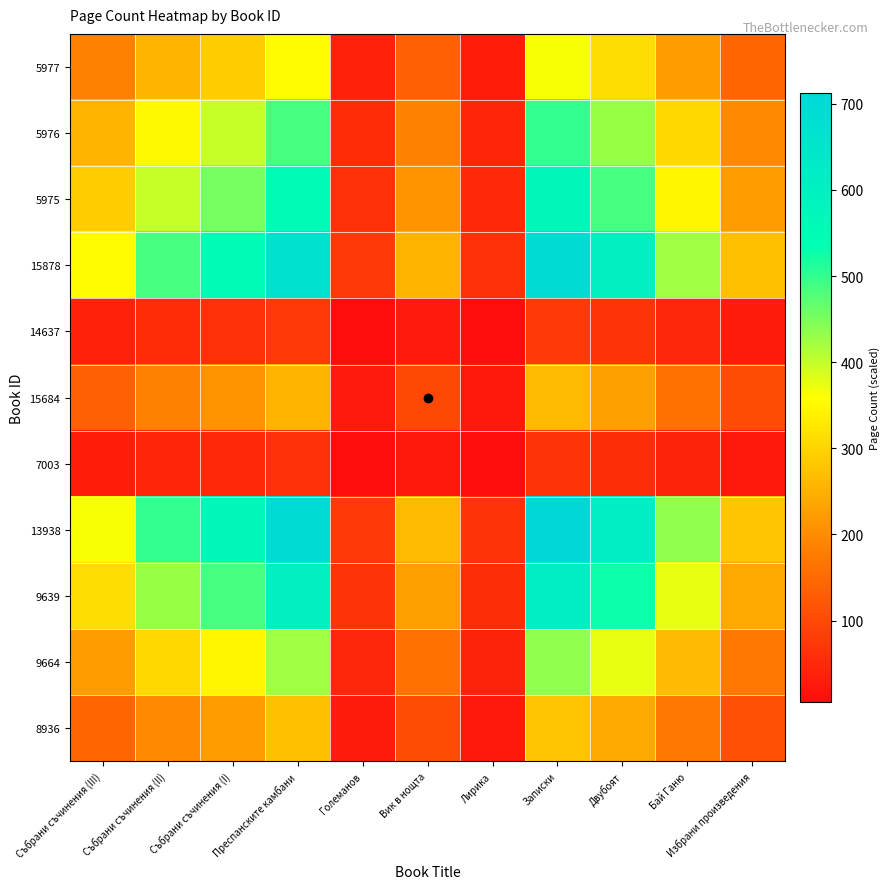

Reading right to left, list all the values displayed in this chart.

5977: Избрани произведения=143.1	Бай Ганю=222.9	Двубоят=312.9	Записки=364.0	Лирика=32.7	Вик в нощта=135.0	Големанов=38.9	Преспанските камбани=353.8	Събрани съчинения (I)=290.4	Събрани съчинения (II)=255.6	Събрани съчинения (III)=186.1
5976: Избрани произведения=196.6	Бай Ганю=306.2	Двубоят=429.8	Записки=500.0	Лирика=44.9	Вик в нощта=185.4	Големанов=53.4	Преспанските камбани=486.0	Събрани съчинения (I)=398.9	Събрани съчинения (II)=351.1	Събрани съчинения (III)=255.6
5975: Избрани произведения=223.4	Бай Ганю=347.8	Двубоят=488.2	Записки=568.0	Лирика=51.1	Вик в нощта=210.6	Големанов=60.6	Преспанските камбани=552.0	Събрани съчинения (I)=453.1	Събрани съчинения (II)=398.9	Събрани съчинения (III)=290.4
15878: Избрани произведения=272.1	Бай Ганю=423.8	Двубоят=594.8	Записки=692.0	Лирика=62.2	Вик в нощта=256.6	Големанов=73.9	Преспанските камбани=672.6	Събрани съчинения (I)=552.0	Събрани съчинения (II)=486.0	Събрани съчинения (III)=353.8
14637: Избрани произведения=29.9	Бай Ганю=46.5	Двубоят=65.3	Записки=76.0	Лирика=6.8	Вик в нощта=28.2	Големанов=8.1	Преспанските камбани=73.9	Събрани съчинения (I)=60.6	Събрани съчинения (II)=53.4	Събрани съчинения (III)=38.9
15684: Избрани произведения=103.8	Бай Ганю=161.7	Двубоят=226.9	Записки=264.0	Лирика=23.7	Вик в нощта=97.9	Големанов=28.2	Преспанските камбани=256.6	Събрани съчинения (I)=210.6	Събрани съчинения (II)=185.4	Събрани съчинения (III)=135.0
7003: Избрани произведения=25.2	Бай Ганю=39.2	Двубоят=55.0	Записки=64.0	Лирика=5.8	Вик в нощта=23.7	Големанов=6.8	Преспанските камбани=62.2	Събрани съчинения (I)=51.1	Събрани съчинения (II)=44.9	Събрани съчинения (III)=32.7
13938: Избрани произведения=280.0	Бай Ганю=436.0	Двубоят=612.0	Записки=712.0	Лирика=64.0	Вик в нощта=264.0	Големанов=76.0	Преспанските камбани=692.0	Събрани съчинения (I)=568.0	Събрани съчинения (II)=500.0	Събрани съчинения (III)=364.0
9639: Избрани произведения=240.7	Бай Ганю=374.8	Двубоят=526.0	Записки=612.0	Лирика=55.0	Вик в нощта=226.9	Големанов=65.3	Преспанските камбани=594.8	Събрани съчинения (I)=488.2	Събрани съчинения (II)=429.8	Събрани съчинения (III)=312.9
9664: Избрани произведения=171.5	Бай Ганю=267.0	Двубоят=374.8	Записки=436.0	Лирика=39.2	Вик в нощта=161.7	Големанов=46.5	Преспанските камбани=423.8	Събрани съчинения (I)=347.8	Събрани съчинения (II)=306.2	Събрани съчинения (III)=222.9
8936: Избрани произведения=110.1	Бай Ганю=171.5	Двубоят=240.7	Записки=280.0	Лирика=25.2	Вик в нощта=103.8	Големанов=29.9	Преспанските камбани=272.1	Събрани съчинения (I)=223.4	Събрани съчинения (II)=196.6	Събрани съчинения (III)=143.1